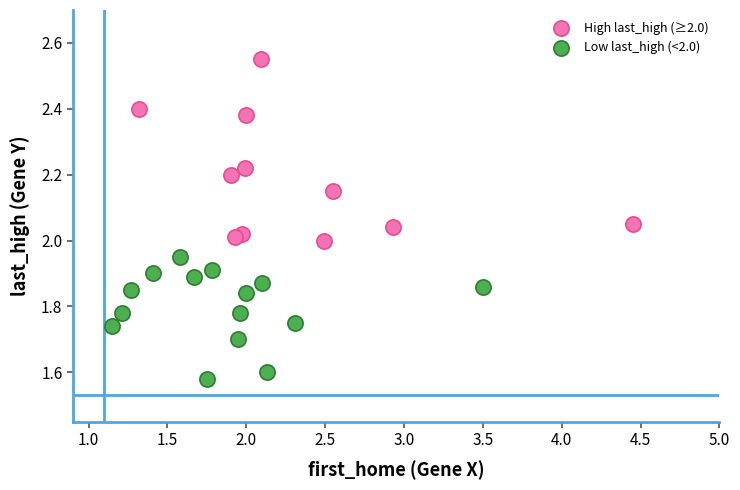

Which series reaches the minimum Y coordinate?

Low last_high (<2.0)